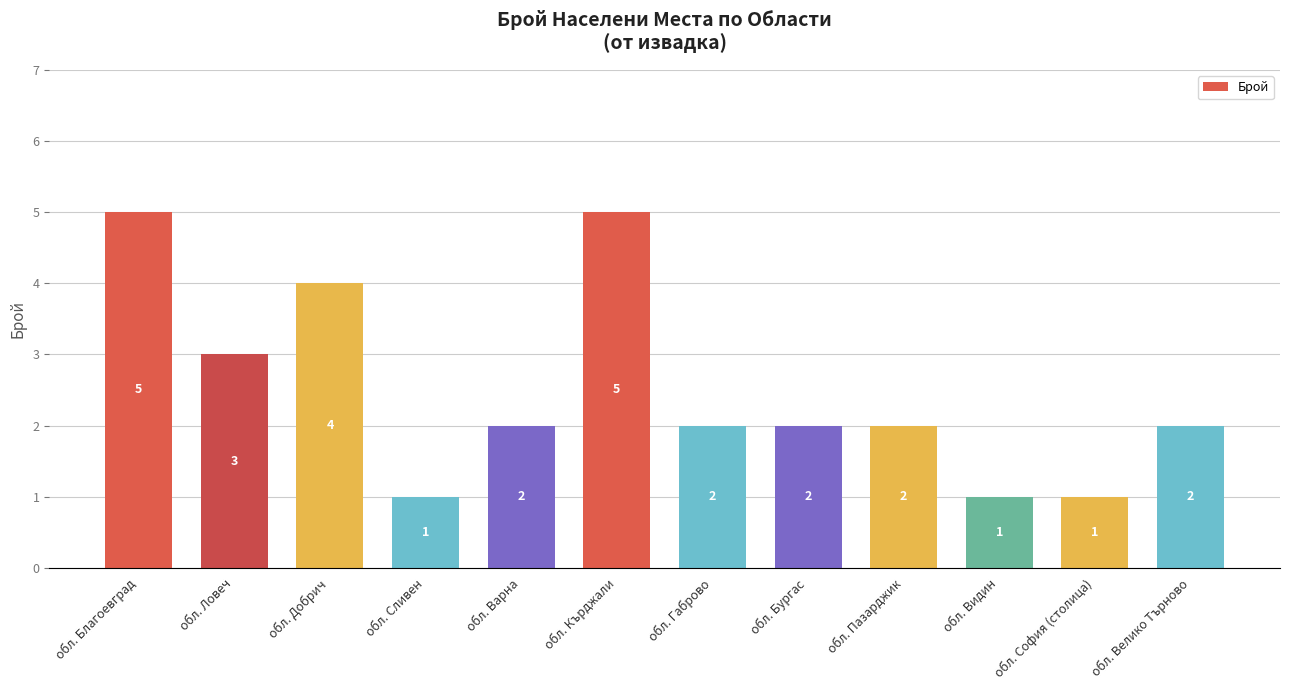

Reading left to right, transcribe all the data shown in this chart.

5	3	4	1	2	5	2	2	2	1	1	2